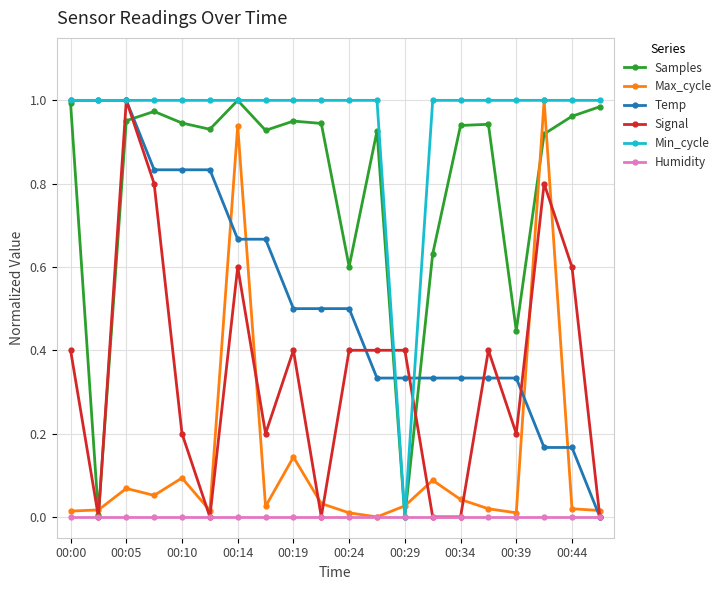

Which series has the largest total across all categories?

Min_cycle